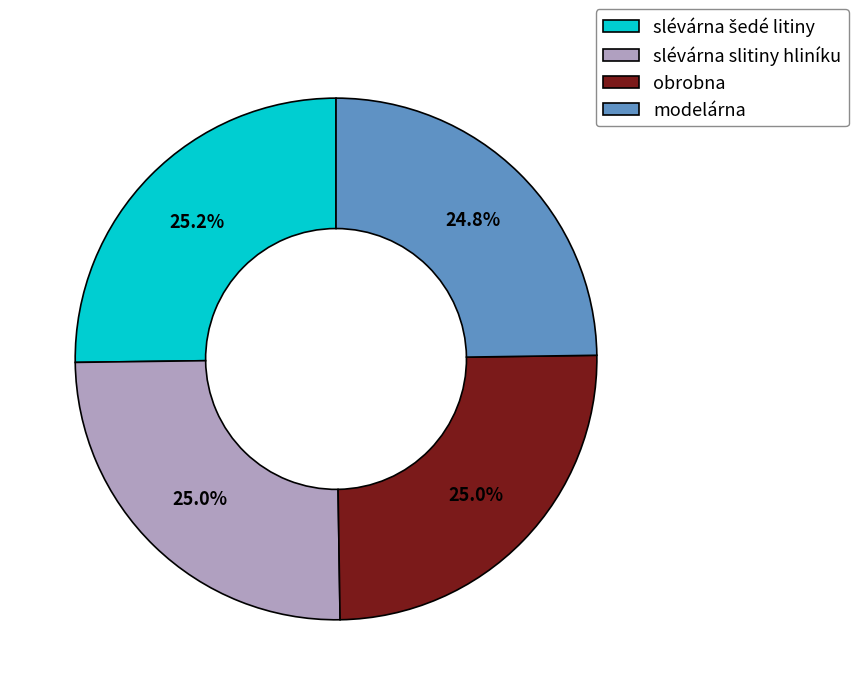

To the nearest percent, what is the combined percentage of modelárna and slévárna slitiny hliníku?

50%